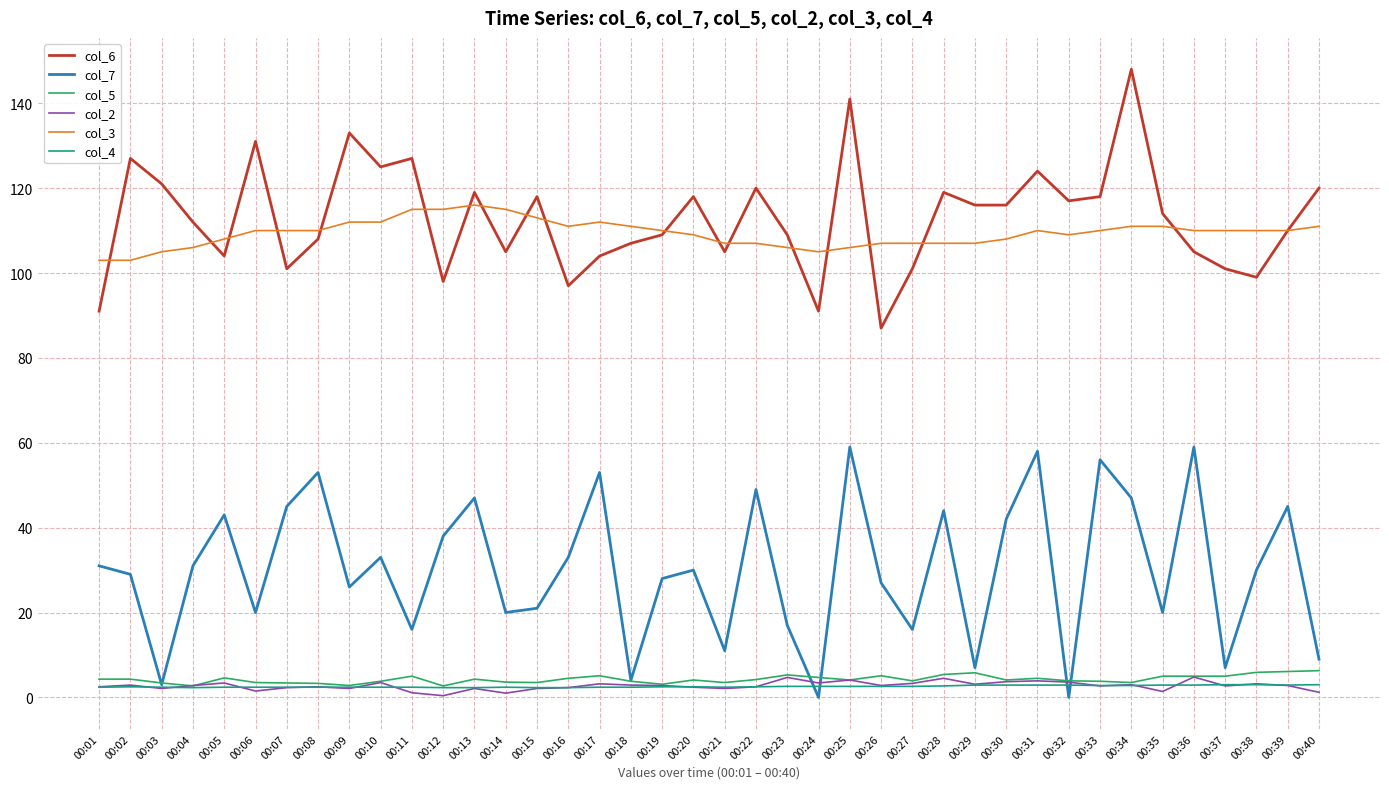

True or false: col_7 and col_6 cross at least once.

False